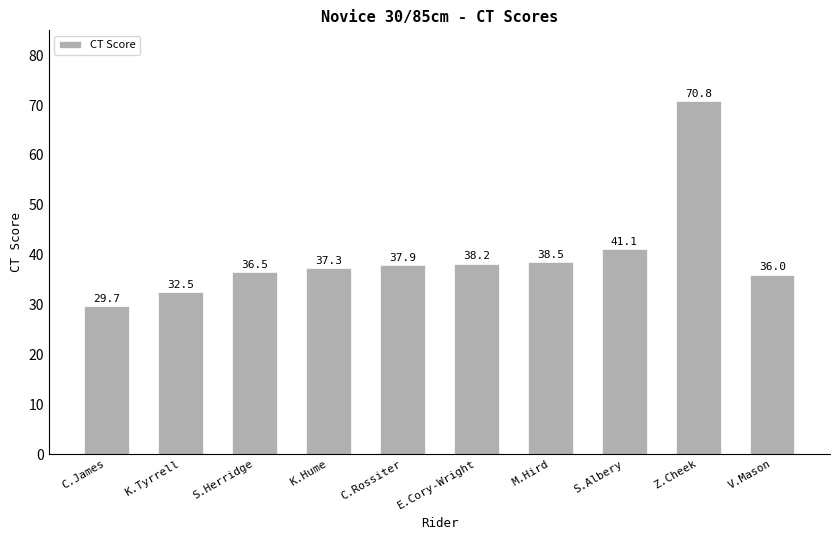

What is the sum of all values?

398.5